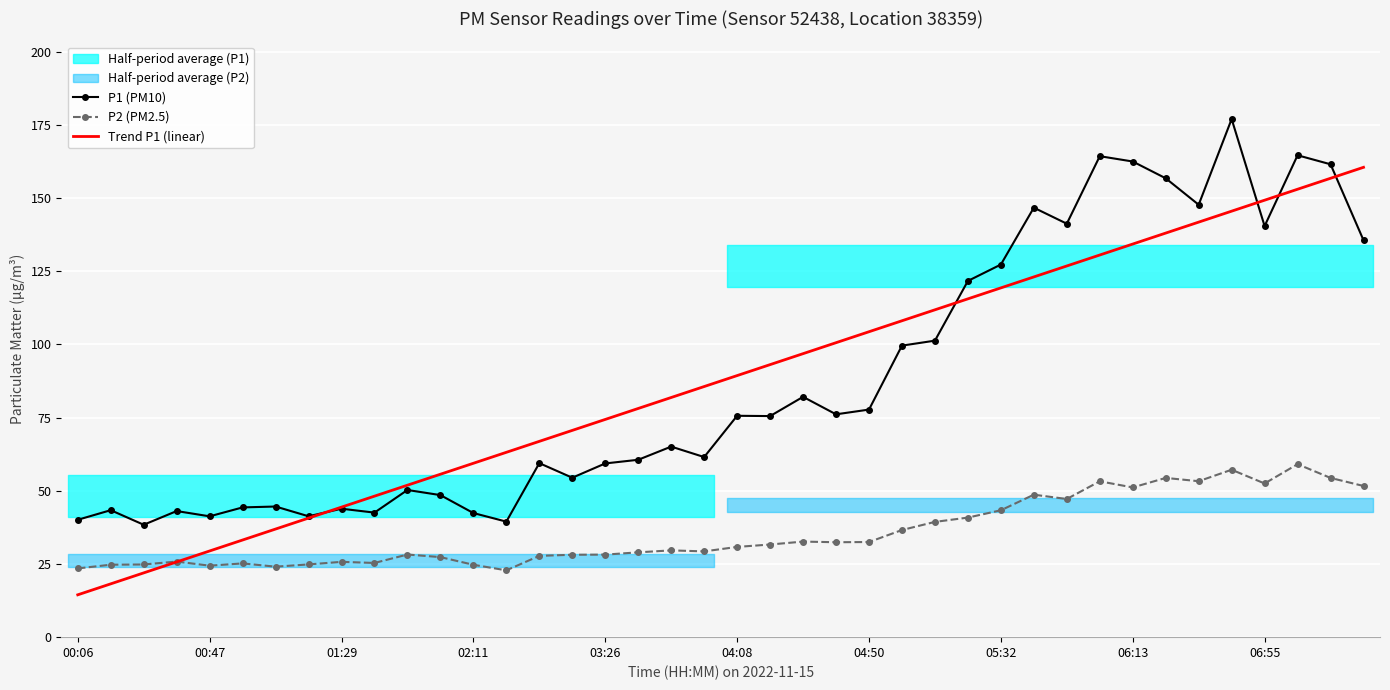

How many intersections are there between P1 (PM10) and Trend P1 (linear)?

5